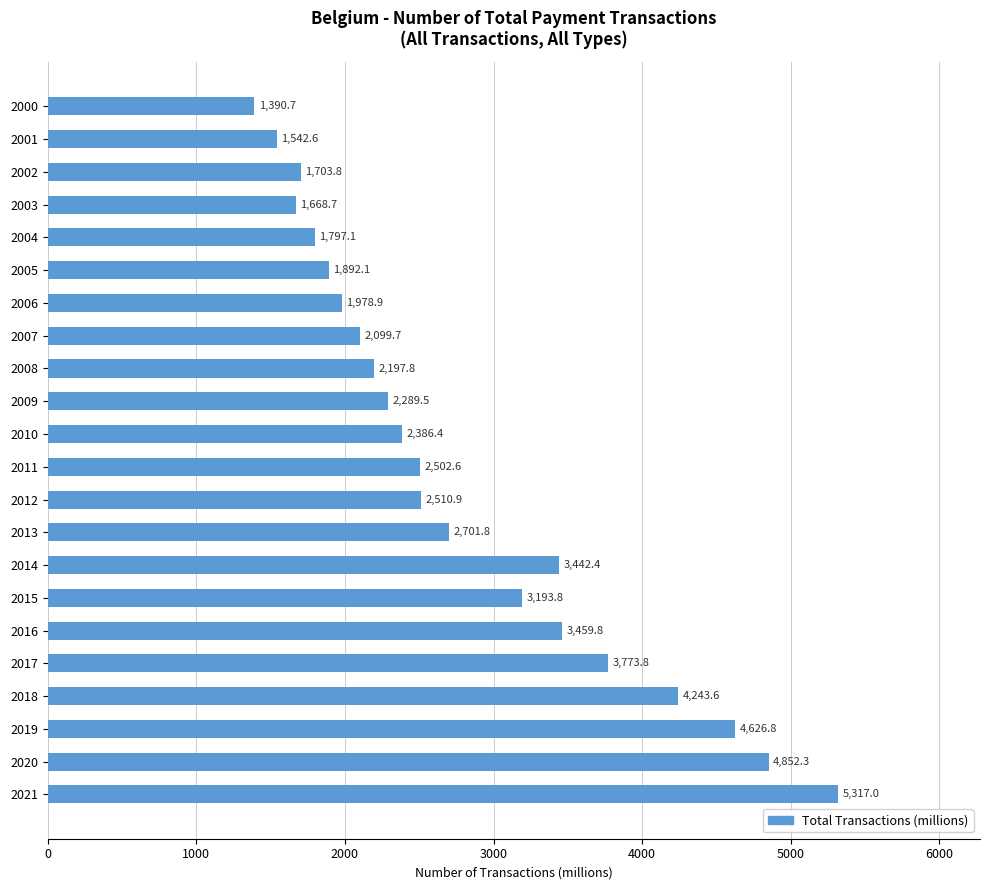

Rank the categories by value from lowest to highest.

2000, 2001, 2003, 2002, 2004, 2005, 2006, 2007, 2008, 2009, 2010, 2011, 2012, 2013, 2015, 2014, 2016, 2017, 2018, 2019, 2020, 2021